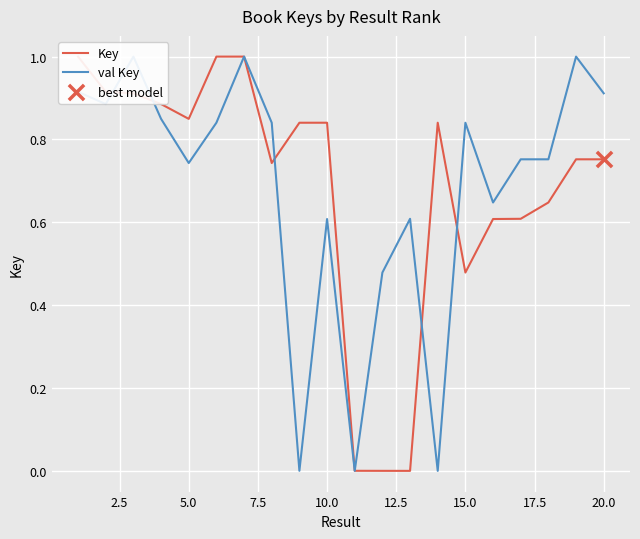

Which series reaches the minimum Y coordinate?

Key